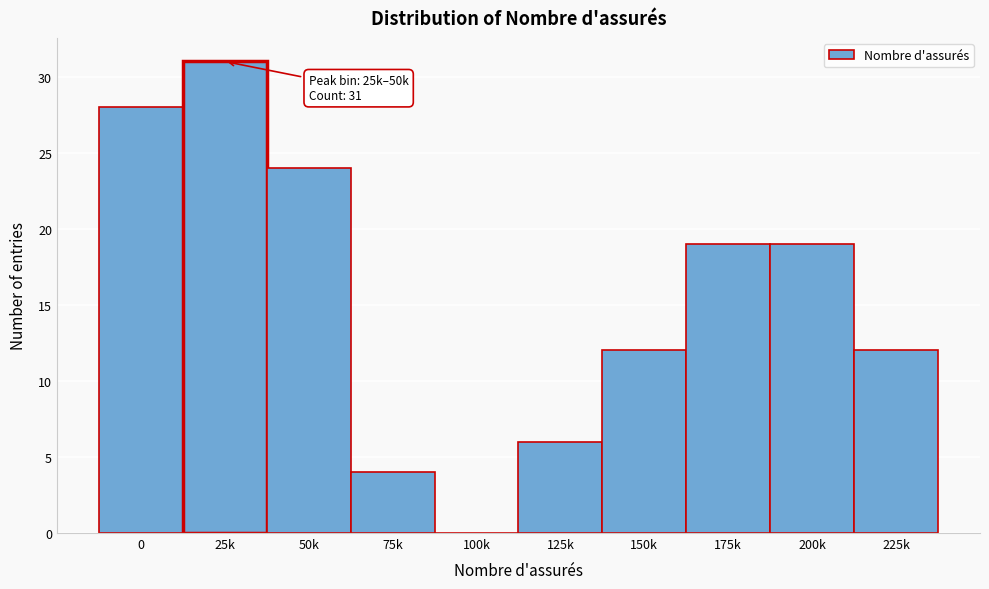

Reading left to right, extract all data points from this chart.

0=28	25k=31	50k=24	75k=4	100k=0	125k=6	150k=12	175k=19	200k=19	225k=12